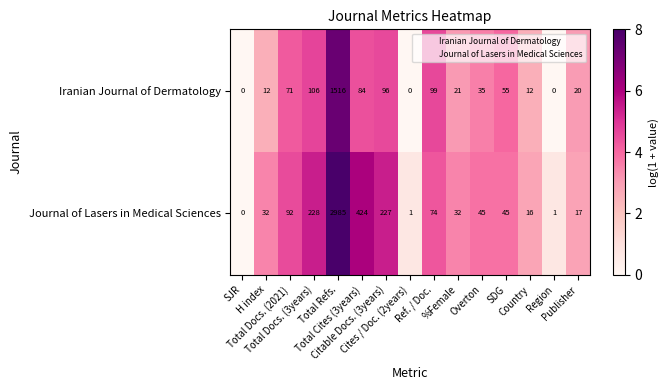

Rank the series by their average value, from highest to lowest.

Journal of Lasers in Medical Sciences, Iranian Journal of Dermatology